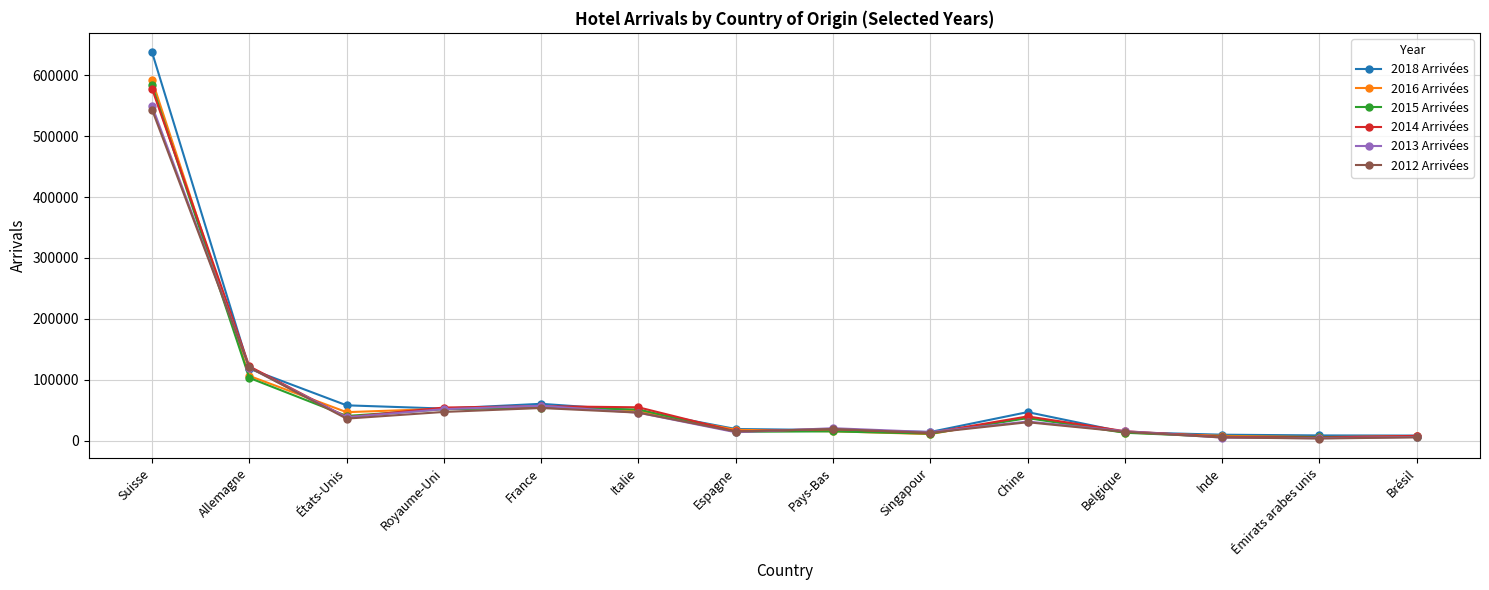

What is the label of the 1st point from the left?

Suisse